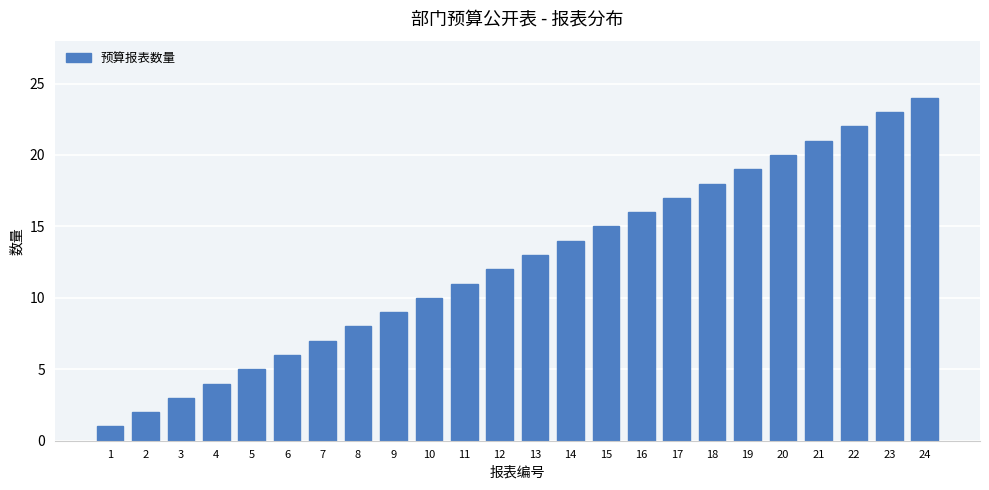

Which has a higher value, 16 or 9?

16